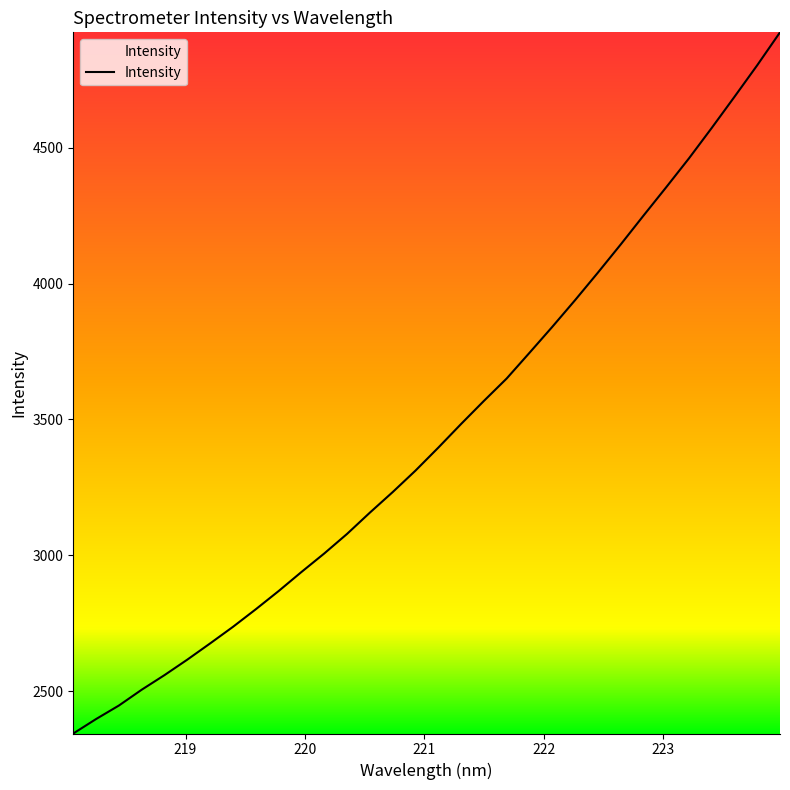

What is the smallest value displayed?

2344.6